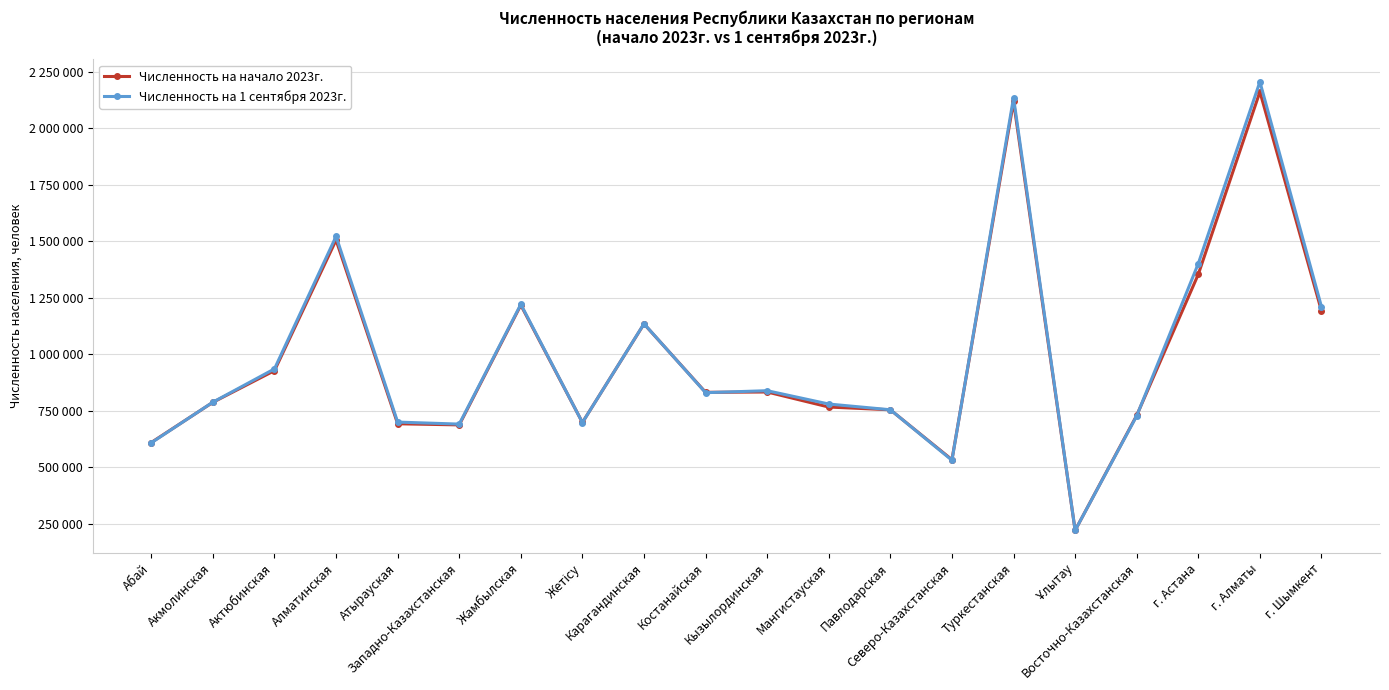

True or false: Численность на 1 сентября 2023г. has a value of 2661665 at Алматинская.

False